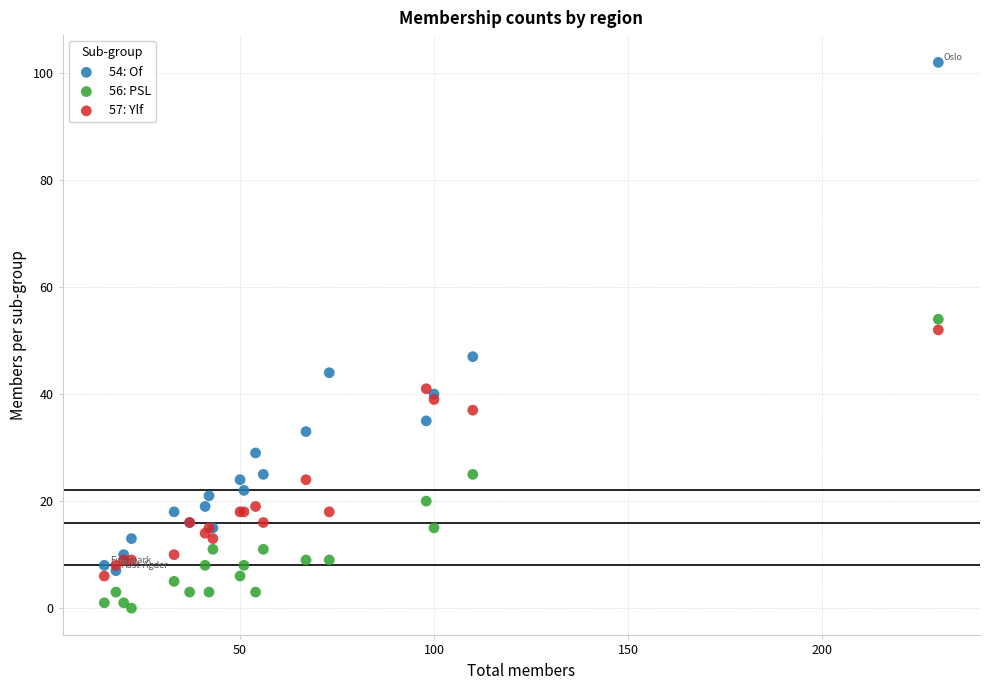

Which series has the largest Y range (max minus min)?

54: Of